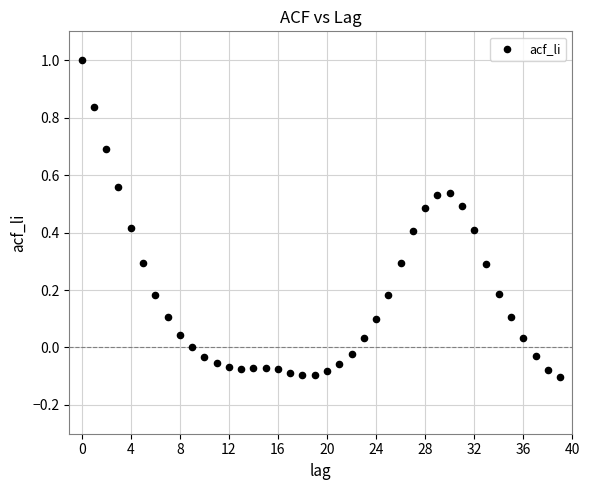

What is the range of Y values (max minus min)?

1.1